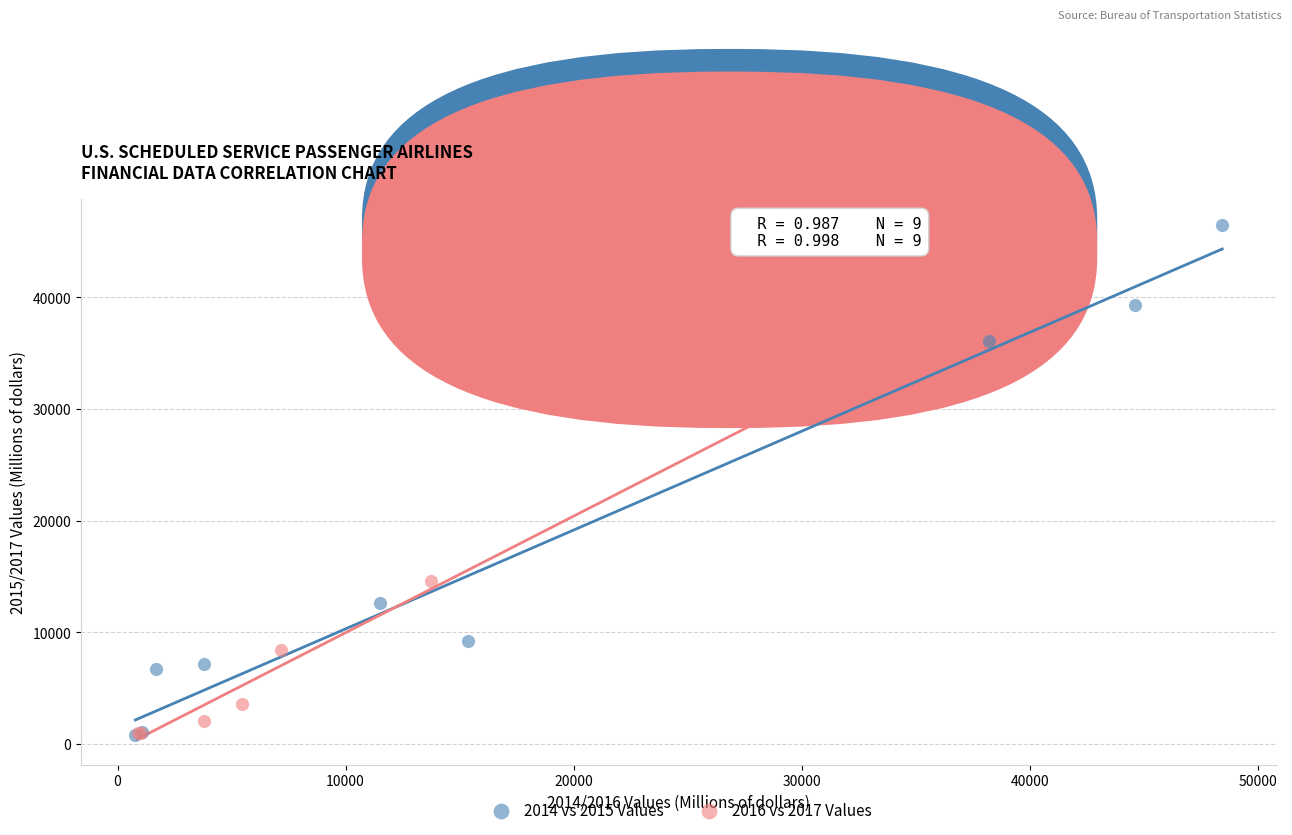

Which series contains the highest Y value?

2014 vs 2015 Values